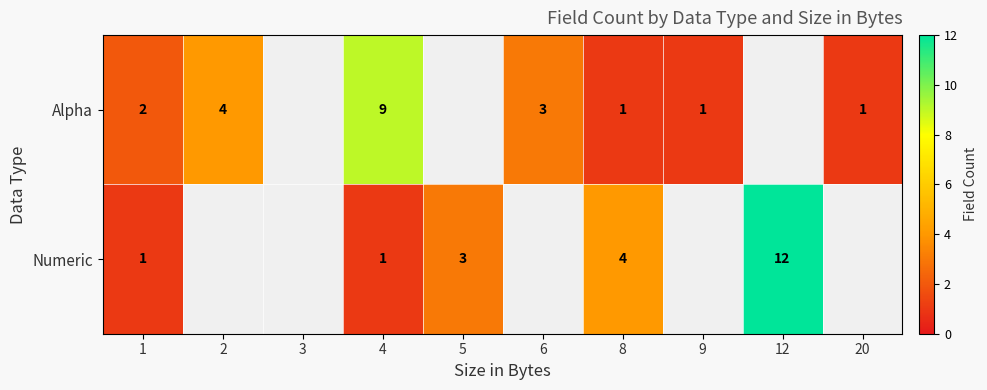

Between 4 and 1, which is larger?

4